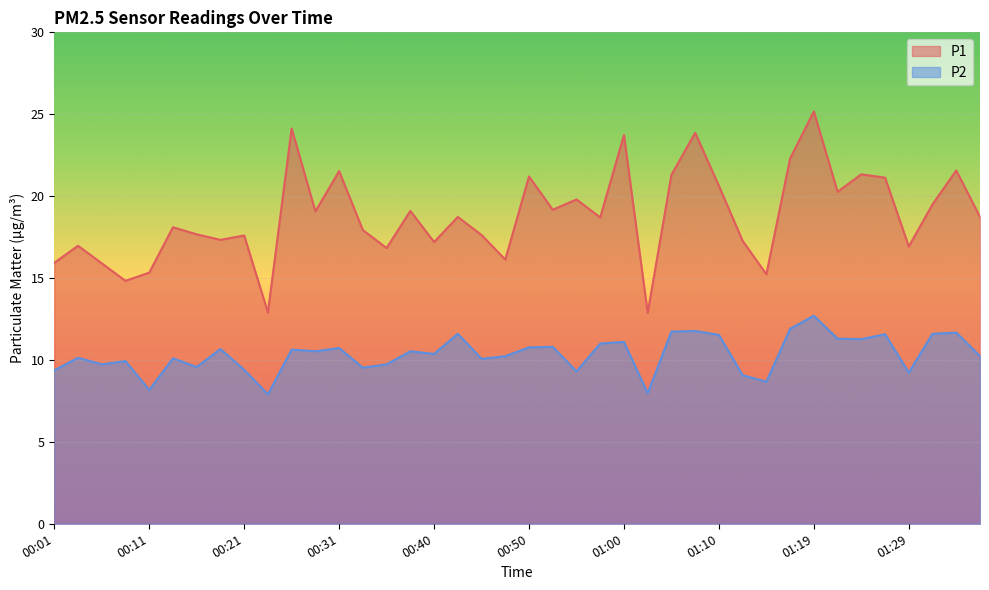

How many data points in P2 are less than 10?

14